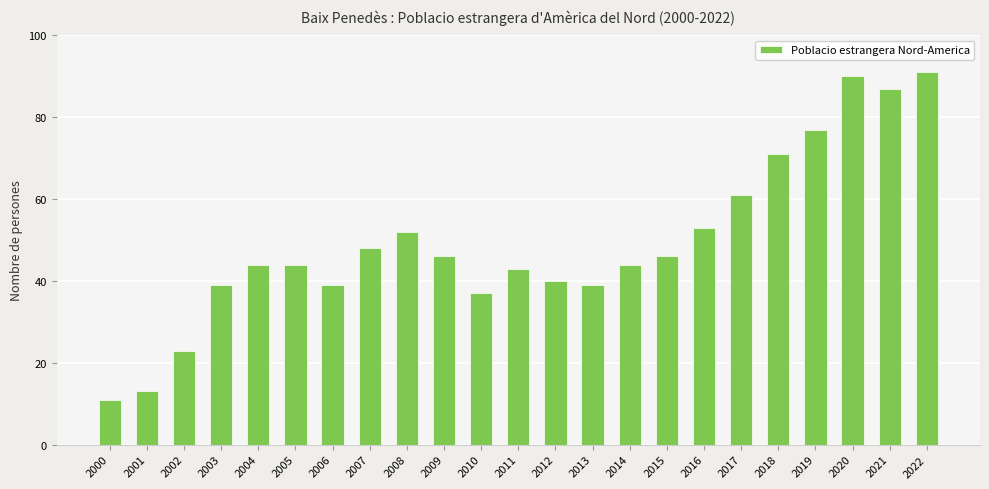

Count the number of categories in the chart.

23